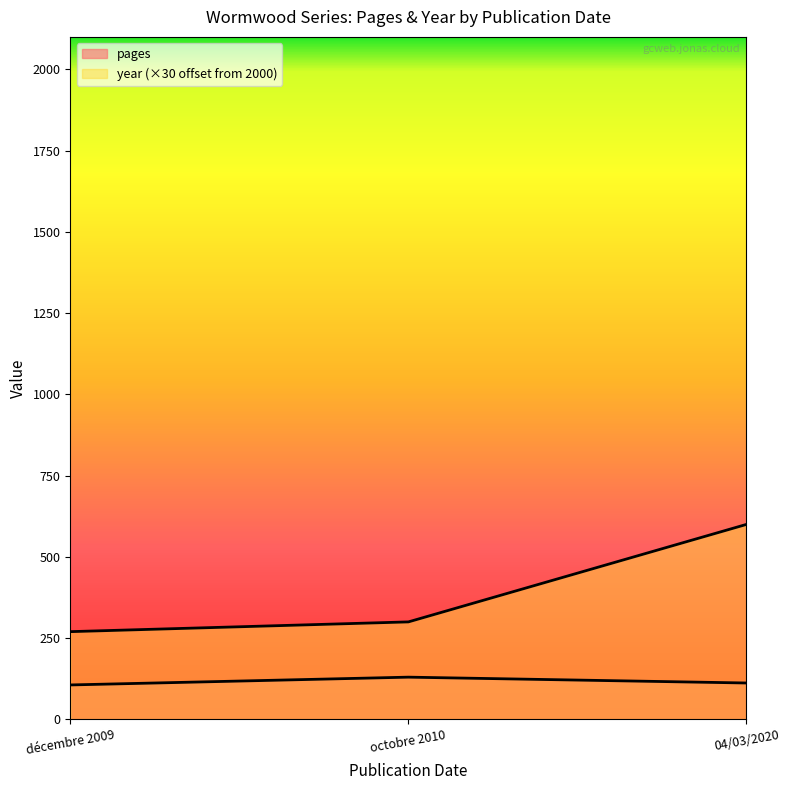

Is the value of year at octobre 2010 greater than the value of pages at 04/03/2020?

Yes